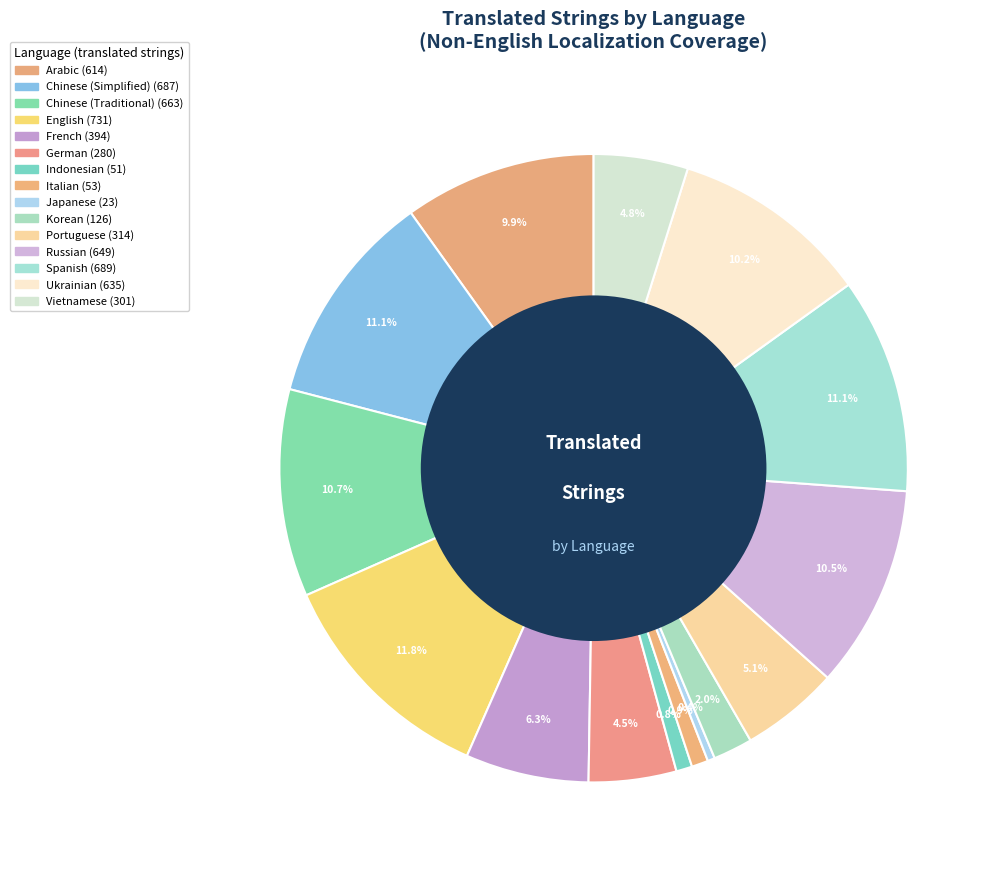

The Chinese (Simplified) slice represents 22% of the pie. True or false?

False